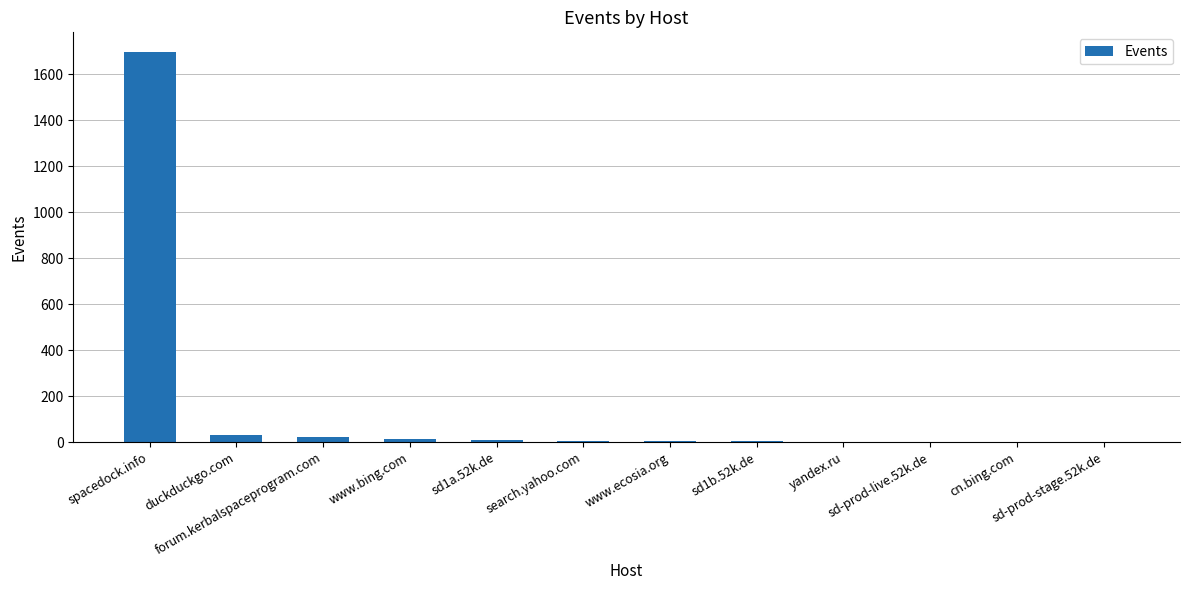

What is the maximum value shown in the chart?

1698